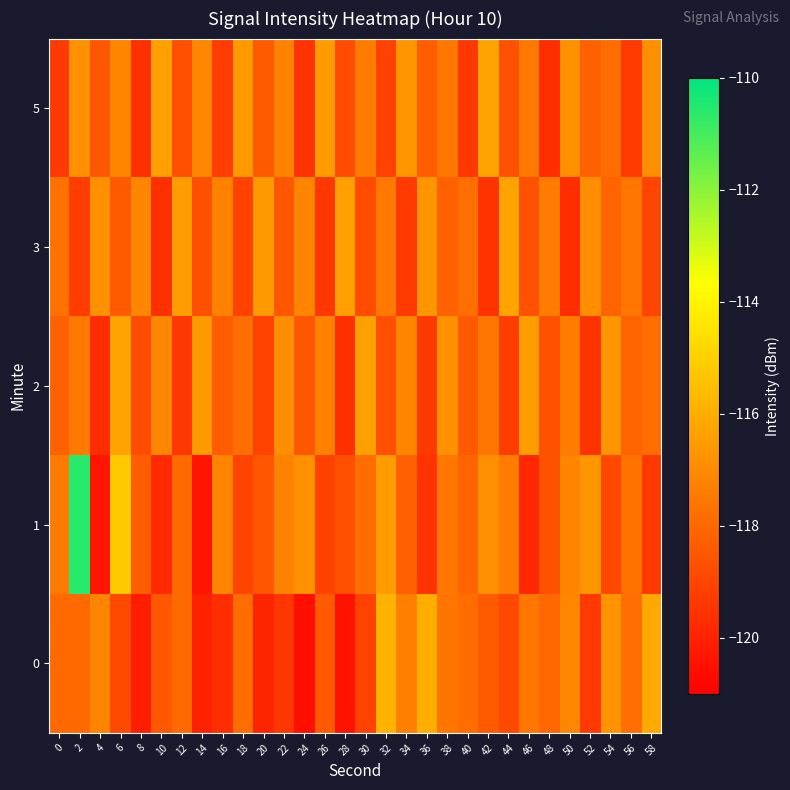

Rank the series at 20 from lowest to highest value.

0, 2, 1, 5, 3